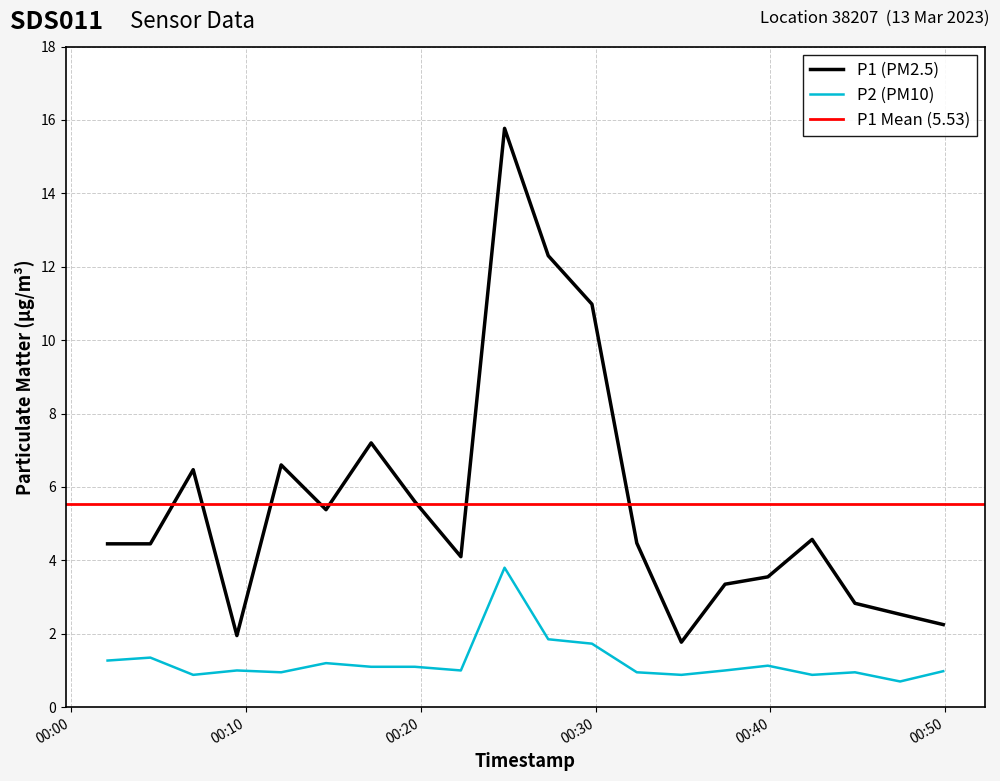

Between 2023-03-23T00:02:04 and 2023-03-23T00:42:23, which is larger?

2023-03-23T00:42:23